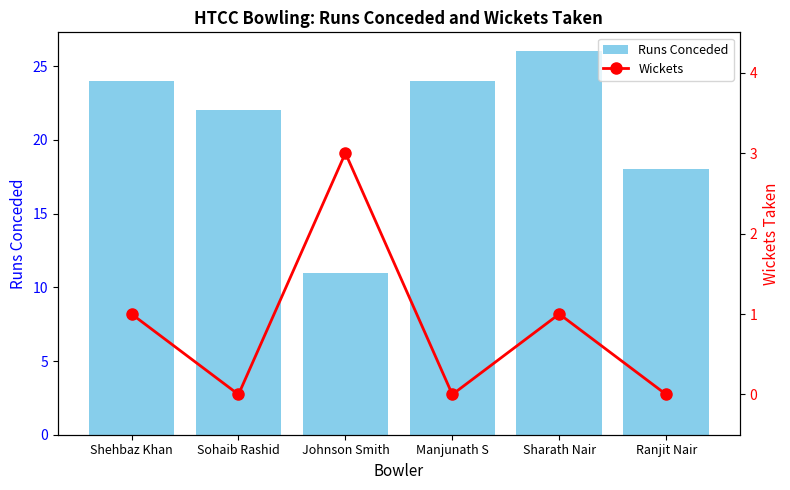

How many categories are shown in the chart?

6